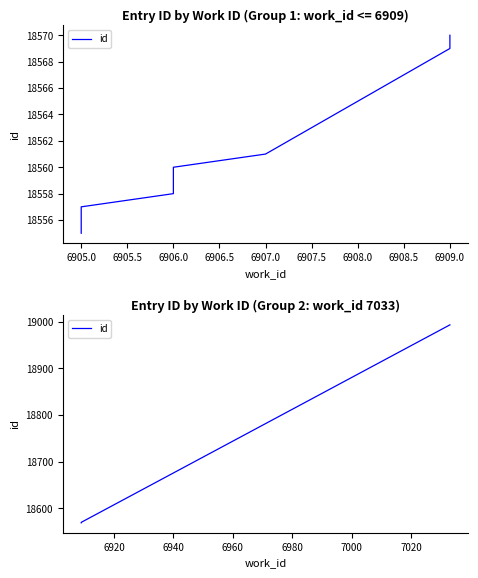

Which has a higher value, 6905.0 or 6904.5?

6905.0